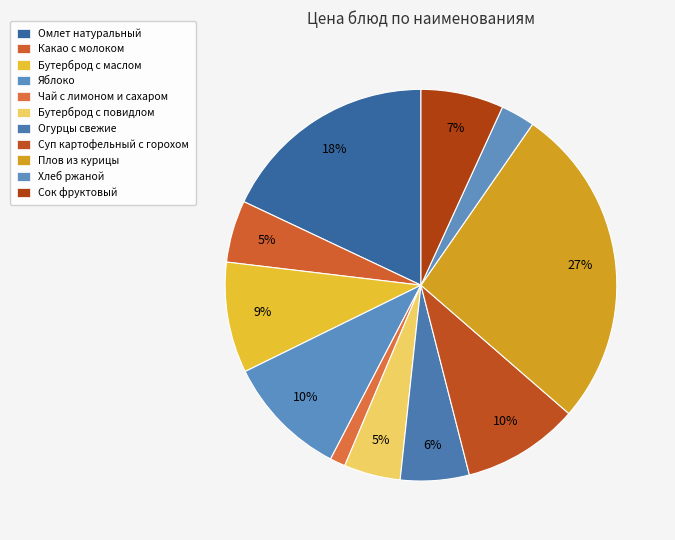

How many slices are in this pie chart?

11